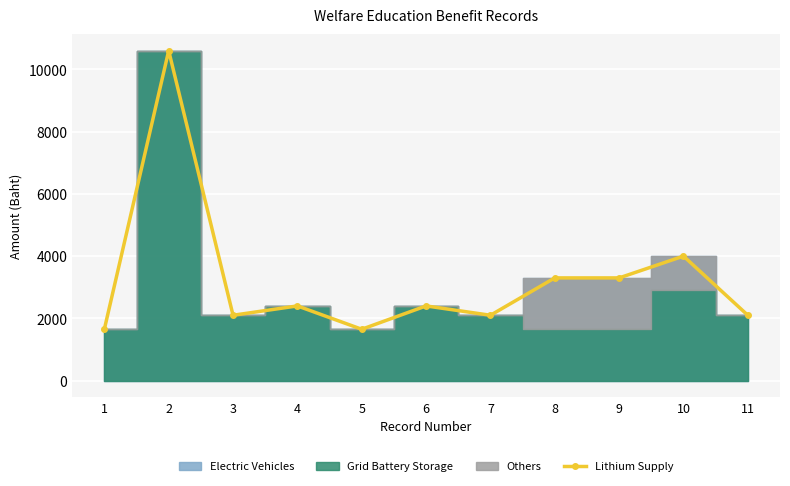

What is the average value?

3236